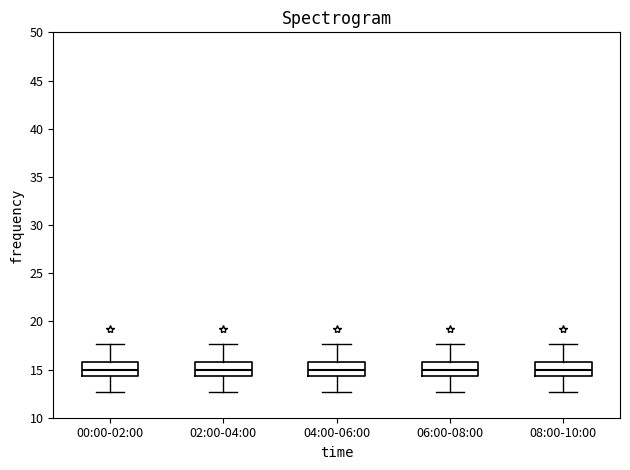

Where is the upper edge of the box for 08:00-10:00 on the y-axis? The values are not printed on the chart, so give them approximately, as read against the axis.

16.0